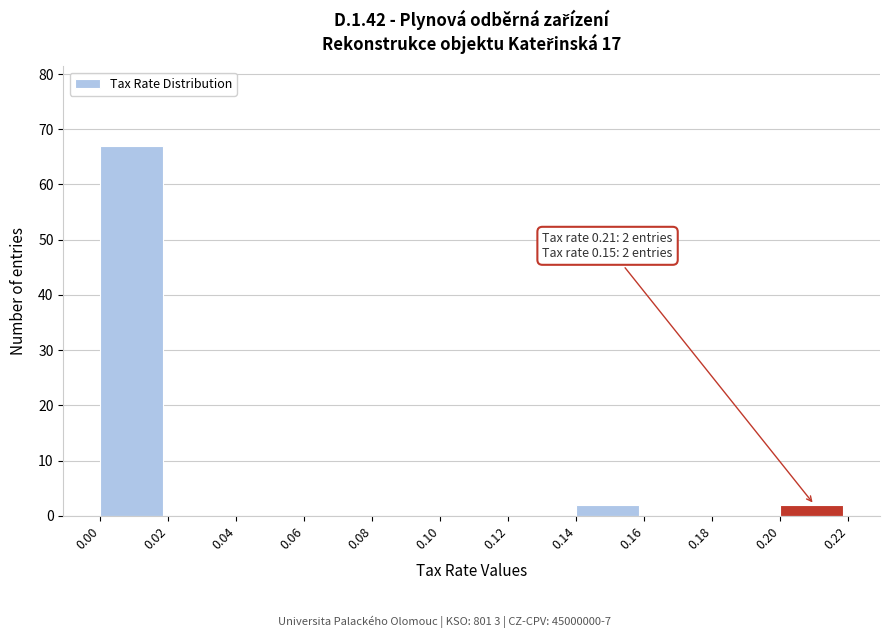

Which range on the x-axis has the tallest bar?

0.00 to 0.02